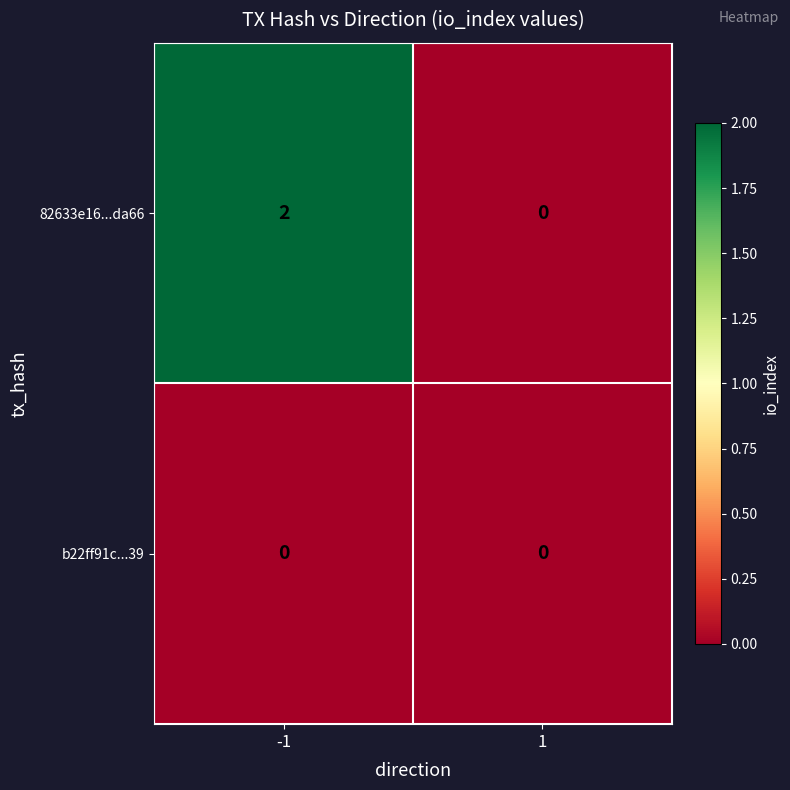

Which series has the widest spread of values?

82633e16...da66